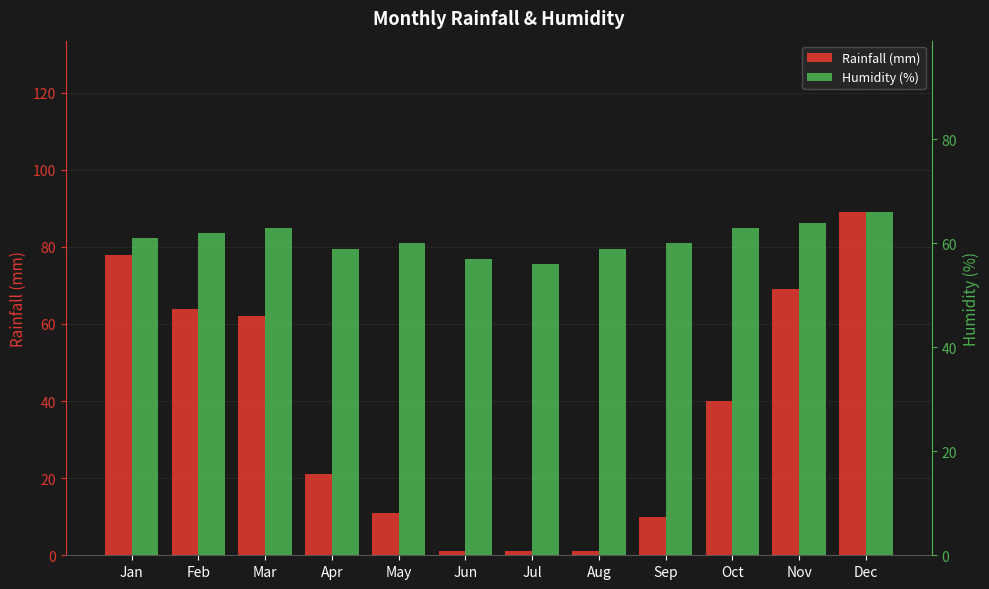

What is the difference between the Humidity (%) values at Jan and Apr?

2